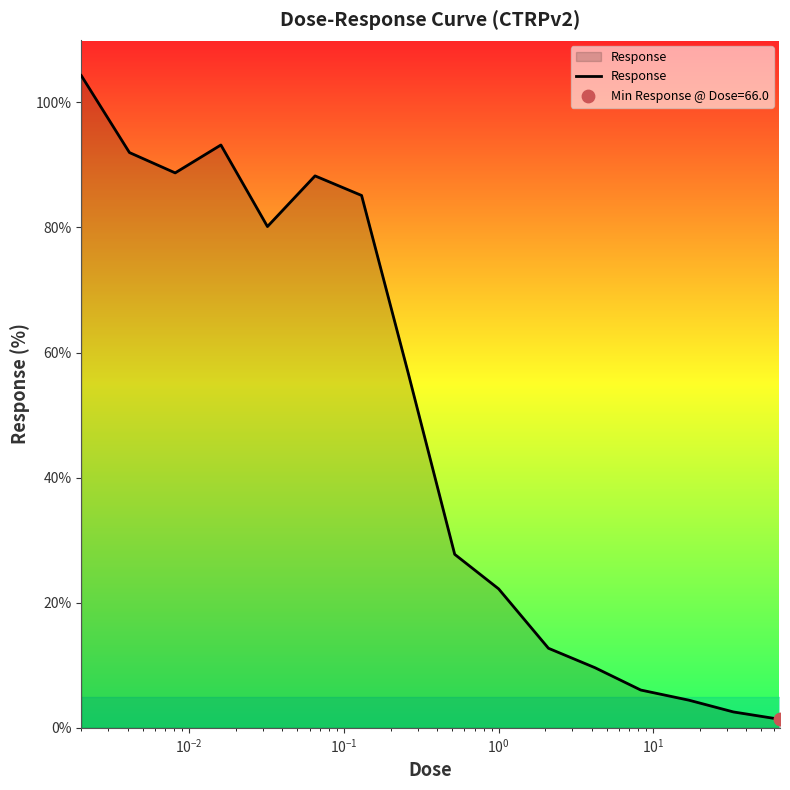

What is the difference between the maximum and minimum values?

102.9